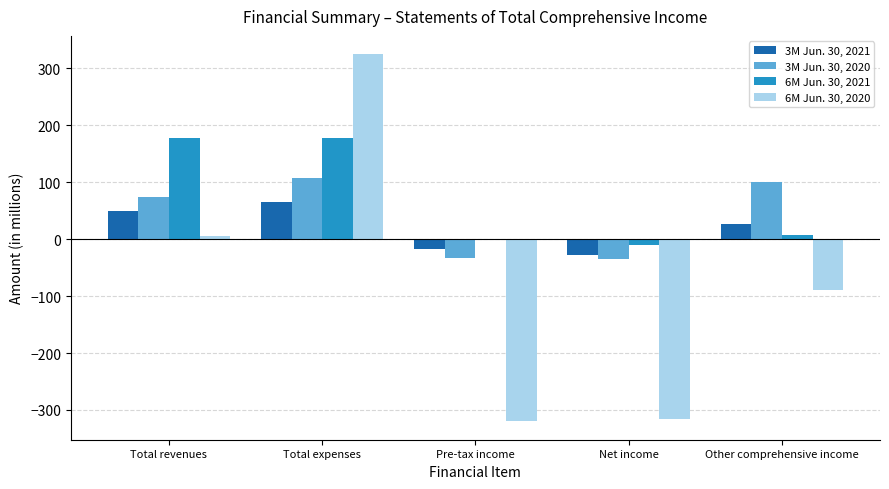

How many values in 3M Jun. 30, 2020 are above zero?

3